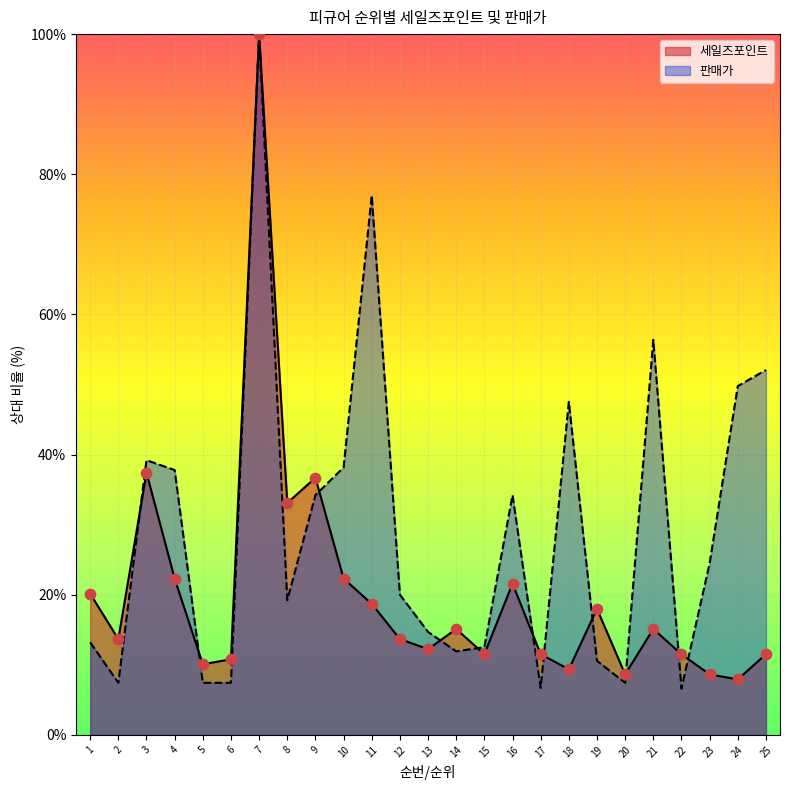

At how many categories does at least one series exceed 24?

13